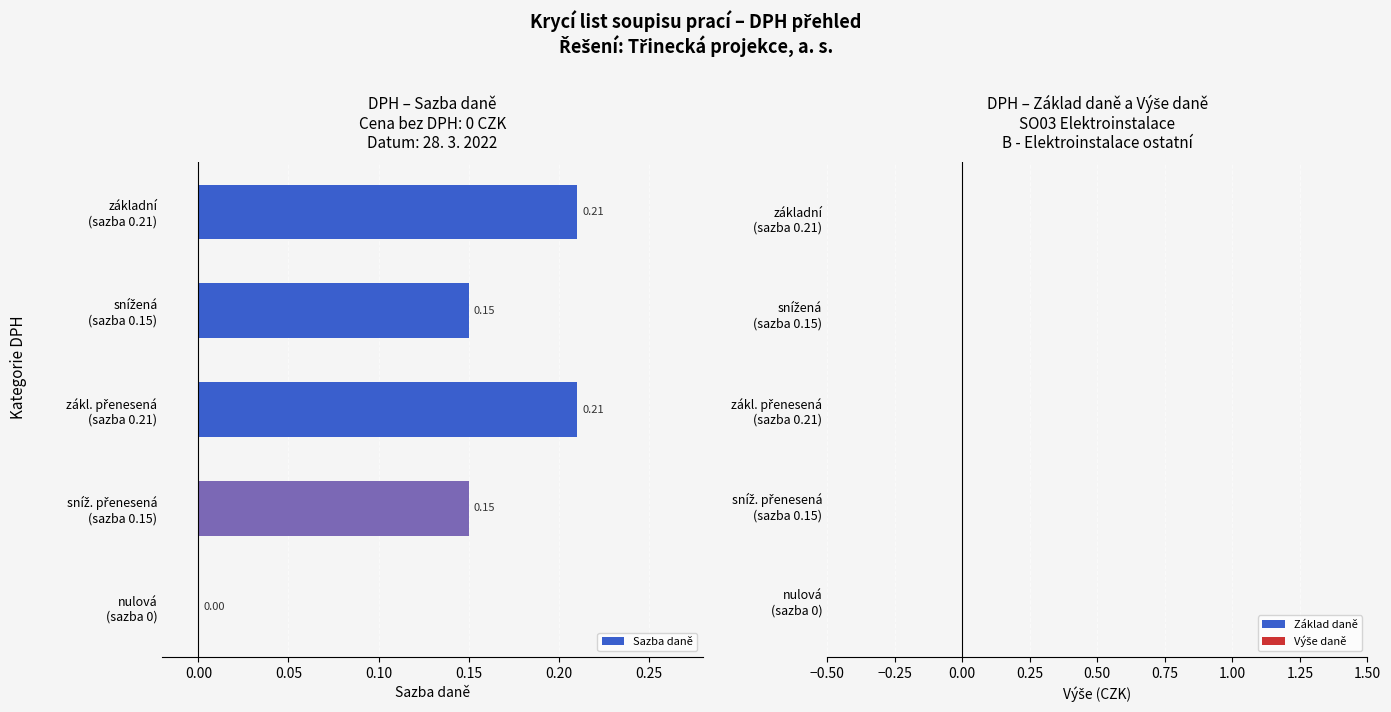

What is the sum of all values?

0.7